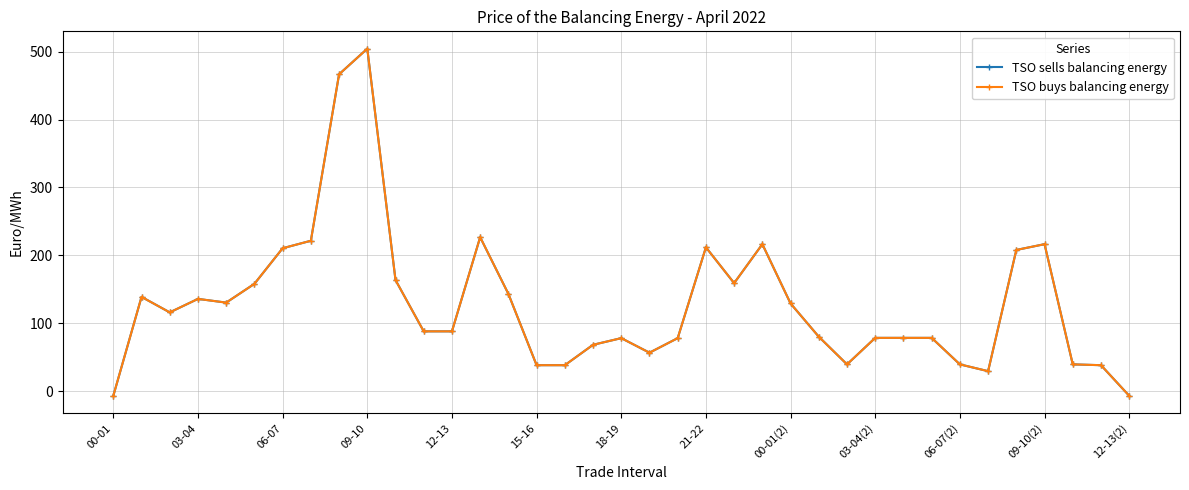

True or false: TSO sells balancing energy and TSO buys balancing energy intersect in this chart.

False